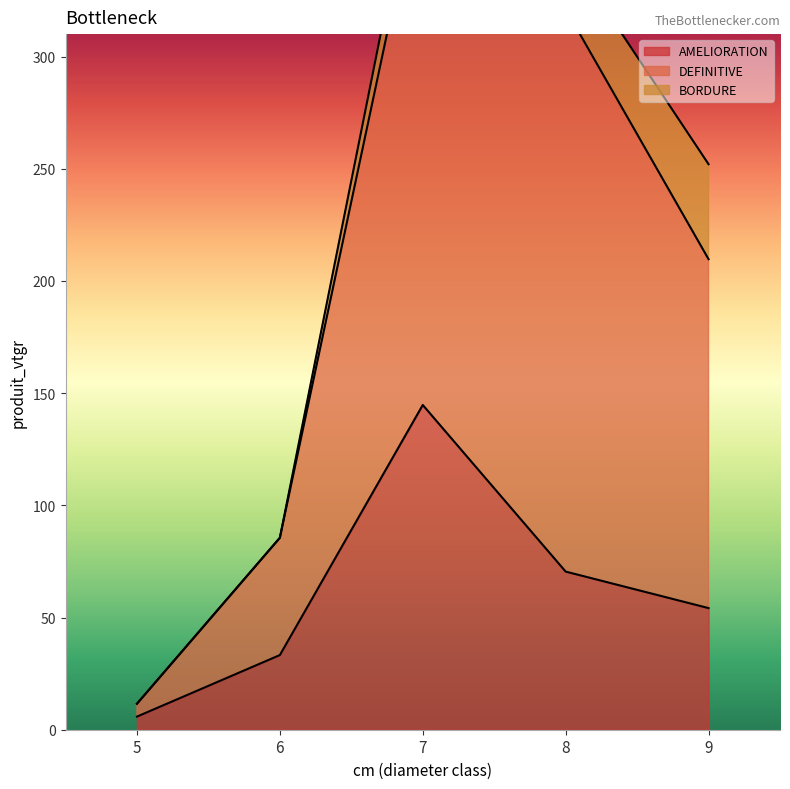

How many data points in AMELIORATION are less than 54?

2